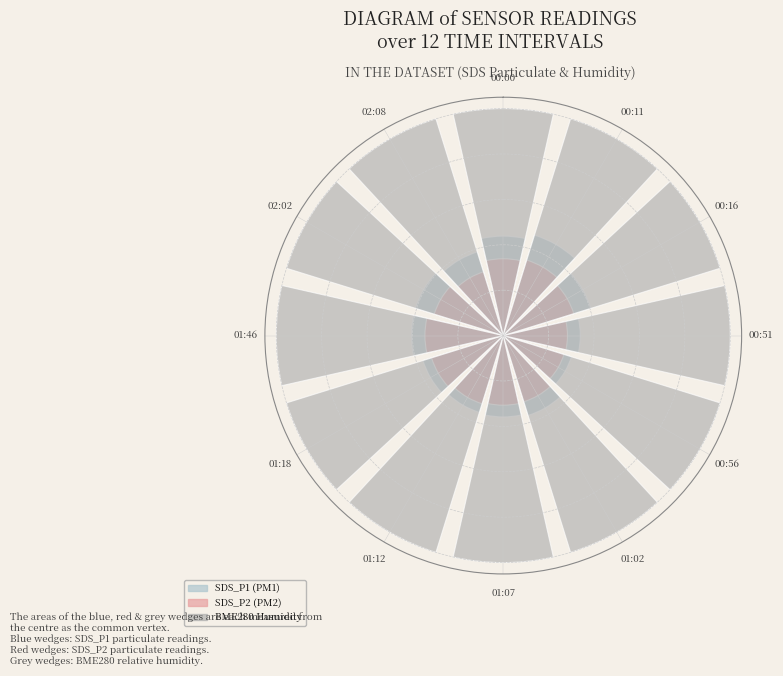

Rank the categories by SDS_P2 value from lowest to highest.

00:56, 00:51, 02:08, 01:02, 01:07, 01:12, 02:02, 00:16, 01:18, 00:00, 01:46, 00:11